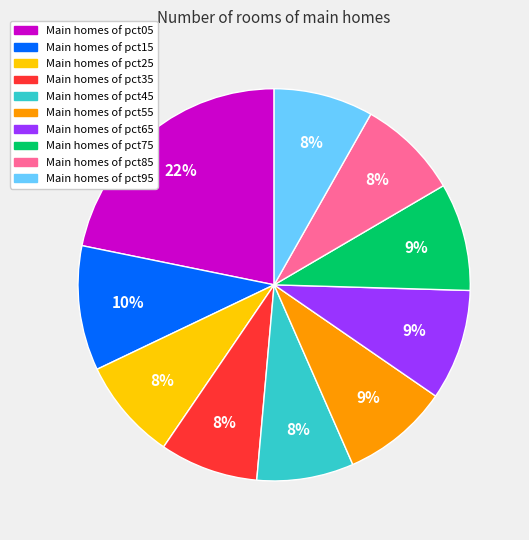

Do Main homes of pct85 and Main homes of pct35 together represent more than half of the pie?

No